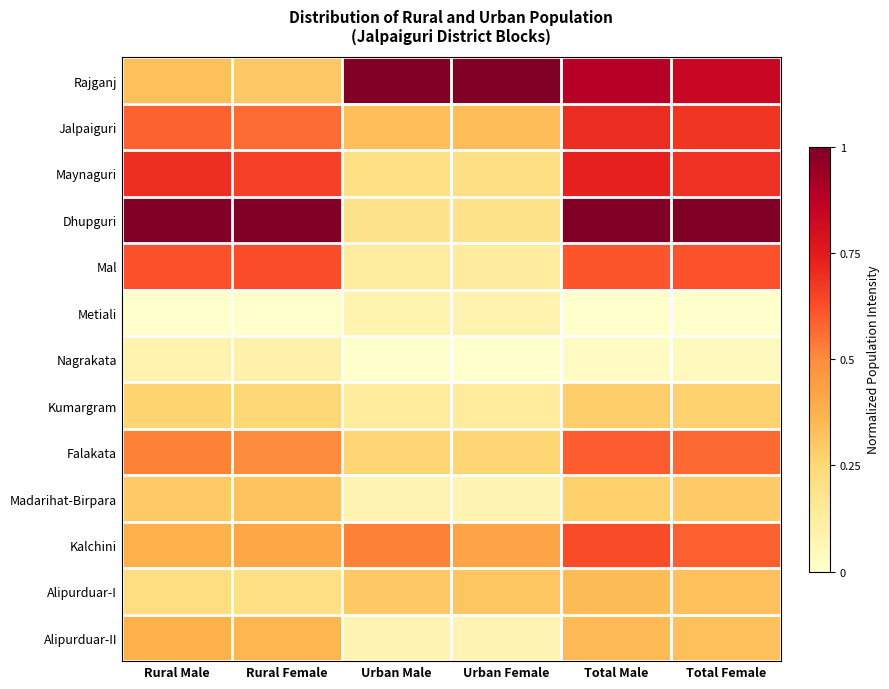

At how many categories does at least one series exceed 0?

6